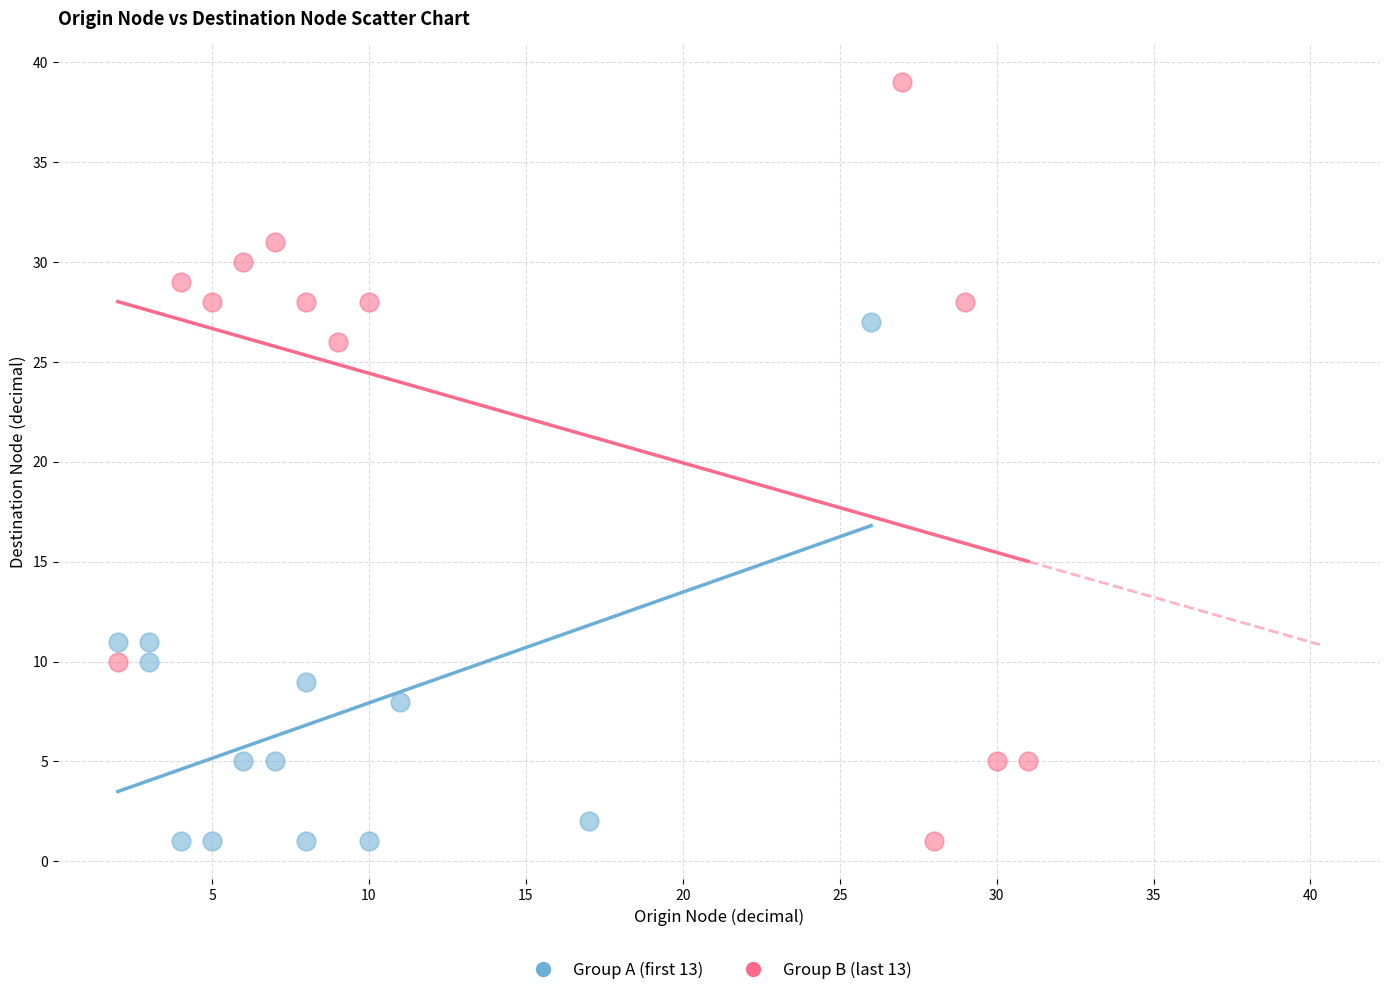

Which series contains the highest Y value?

Group B (last 13)